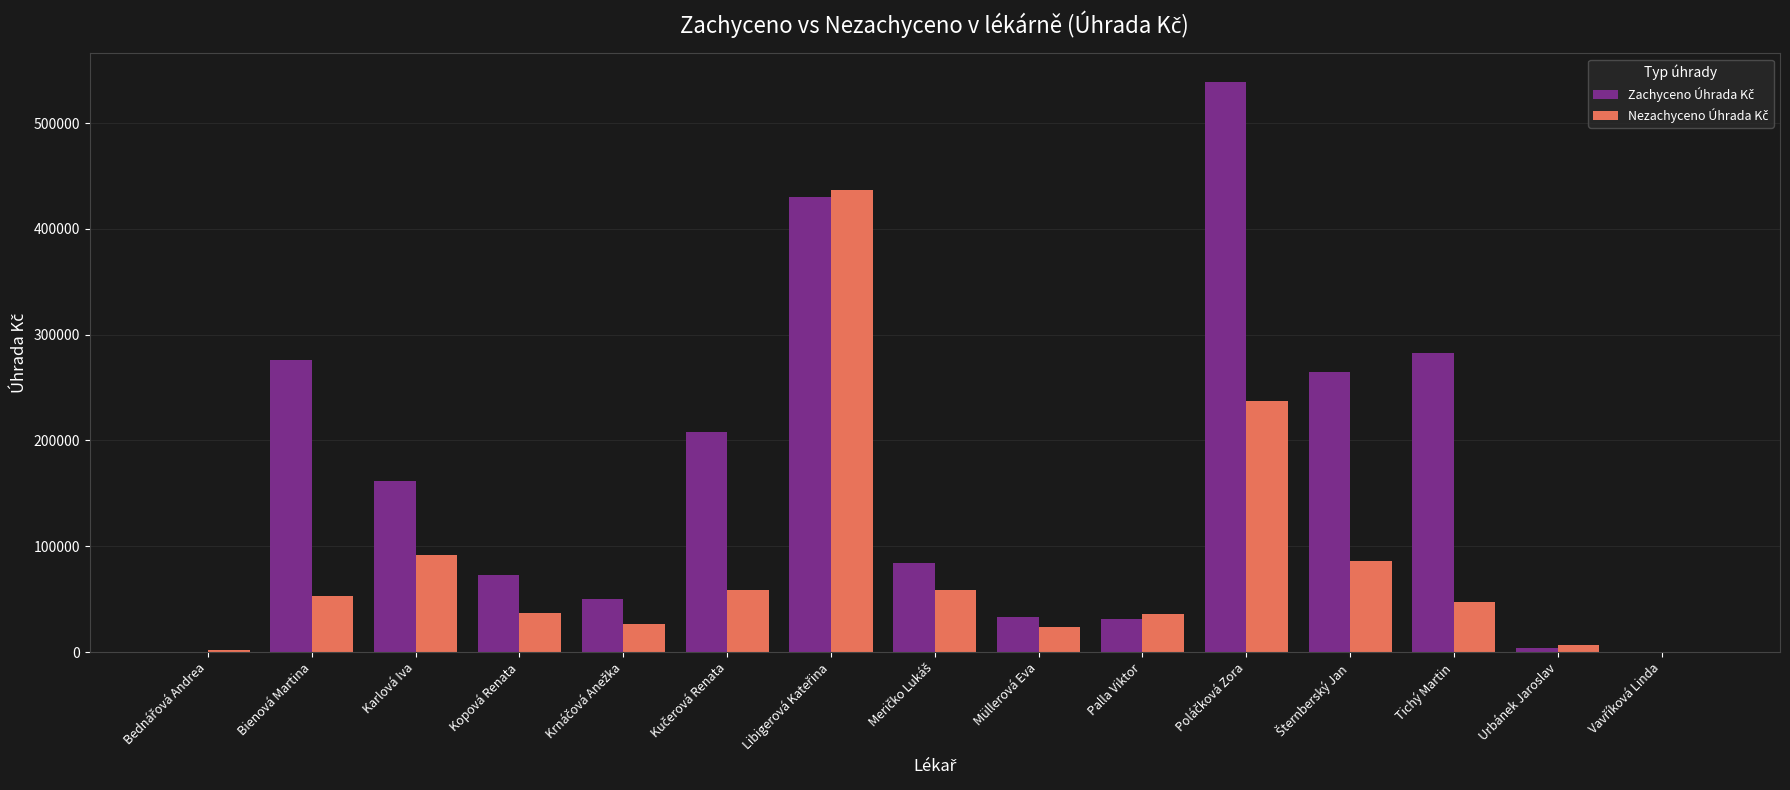

What is the greatest value displayed?

538971.3